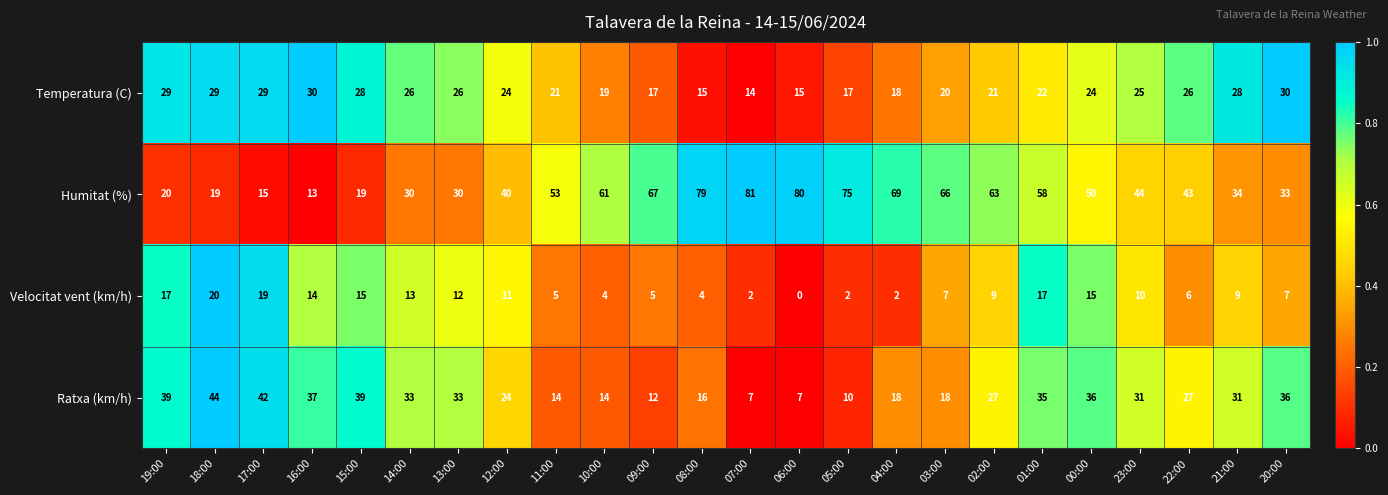

What is the maximum value shown in the chart?

81